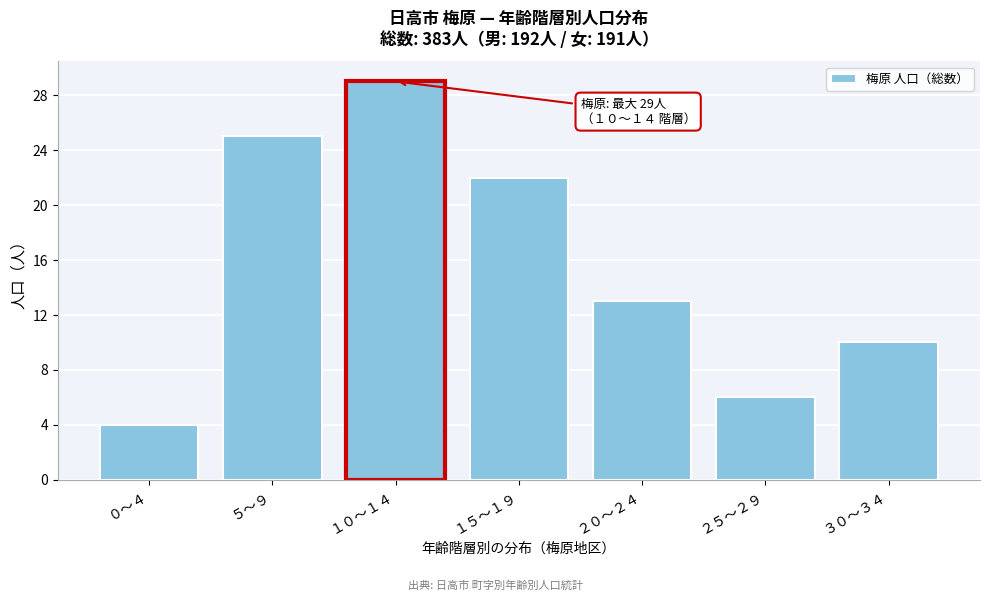

Reading left to right, list all the values displayed in this chart.

０～４=4	５～９=25	１０～１４=29	１５～１９=22	２０～２４=13	２５～２９=6	３０～３４=10